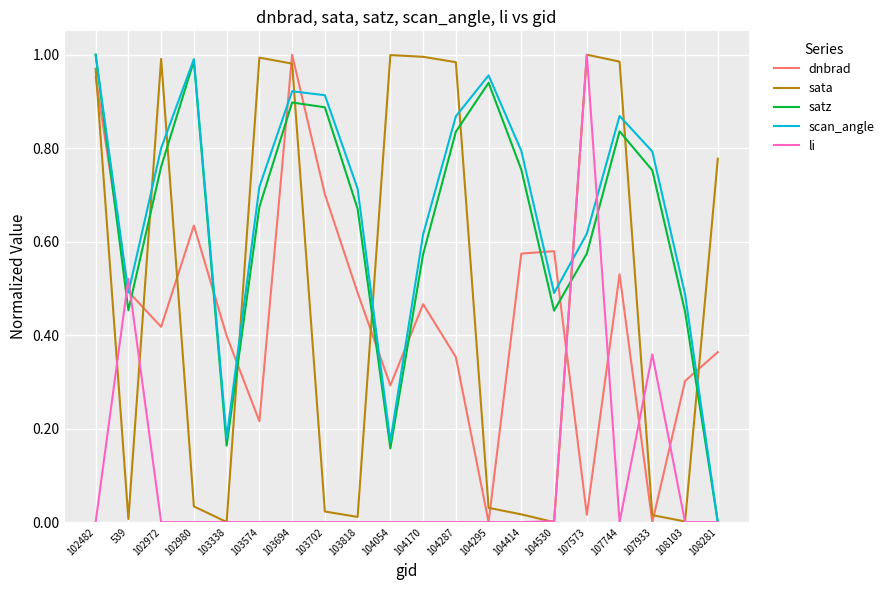

Where is the first local maximum for dnbrad?

102980